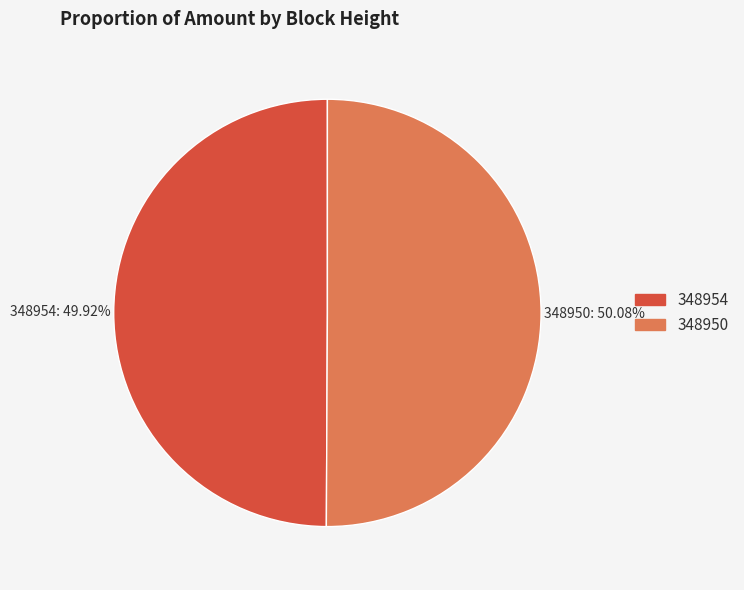

Is there a majority slice in this chart?

Yes